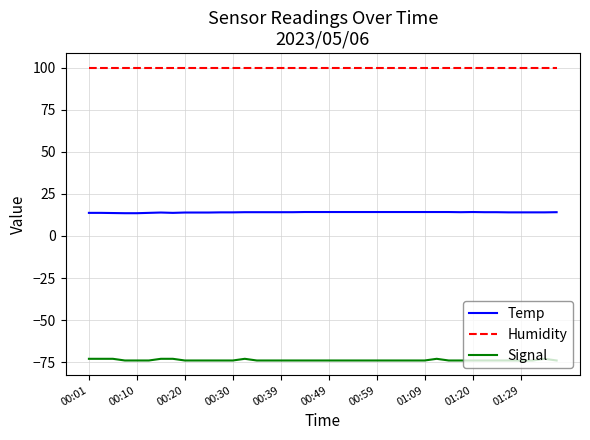

List the series in order of their peak value, lowest first.

Signal, Temp, Humidity